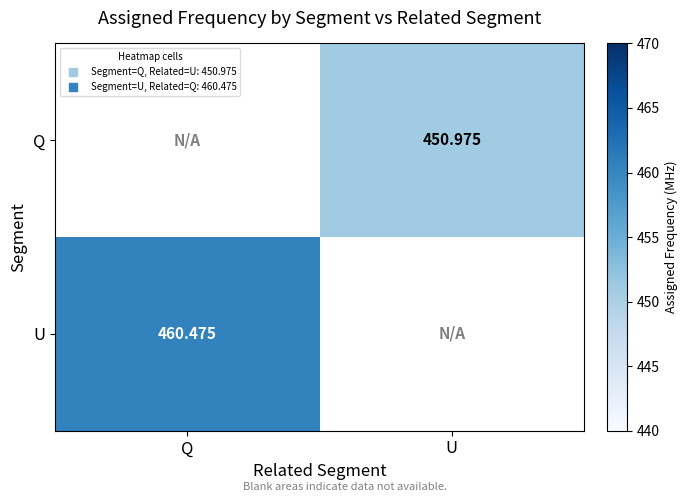

Is it true that U equals 807.0 at Q?

False